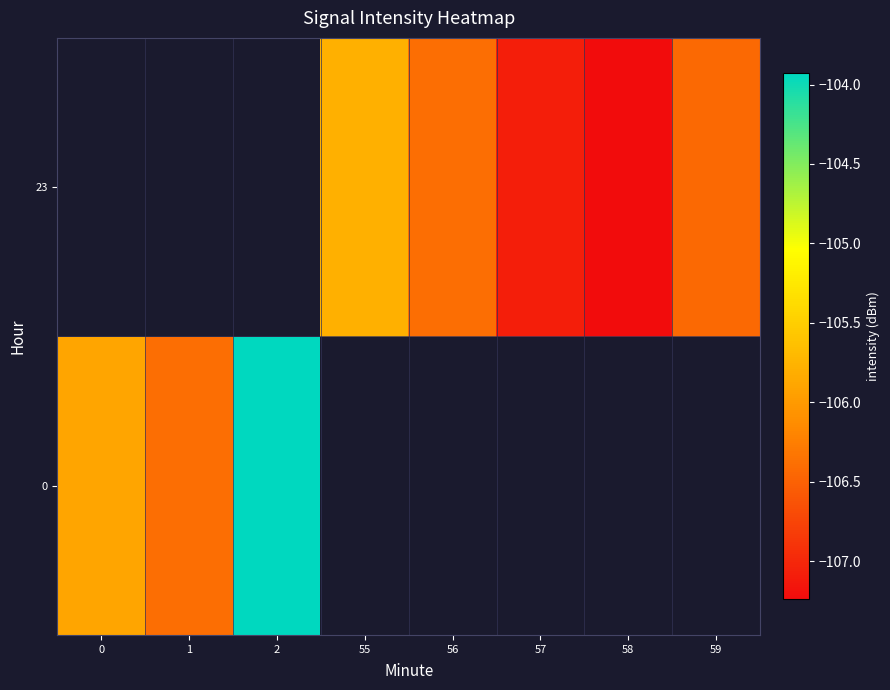

How many values in 0 are below zero?

3